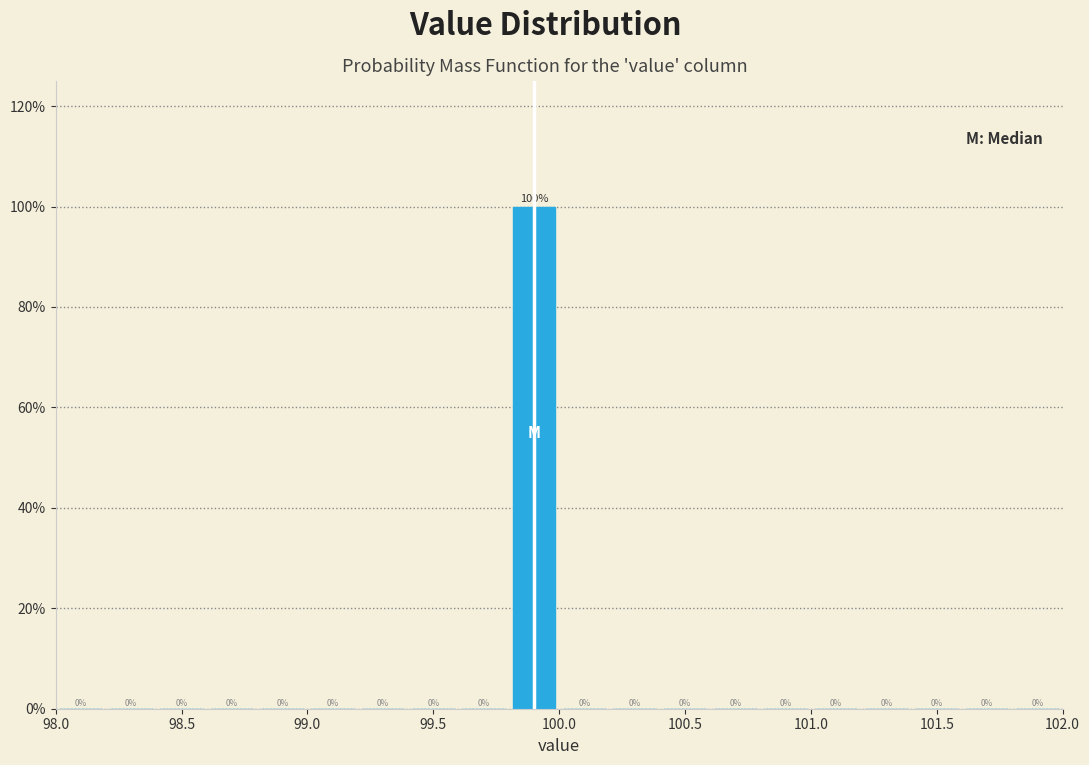

What is the height of the bar covering 99.8 to 100.0 on the x-axis?

100